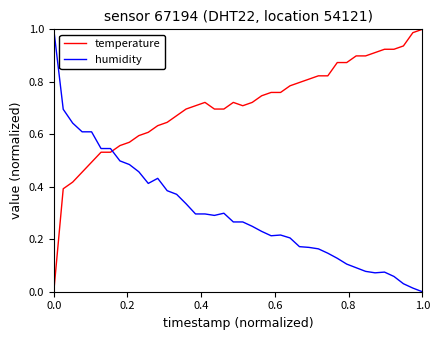

How many intersections are there between humidity and temperature?

1